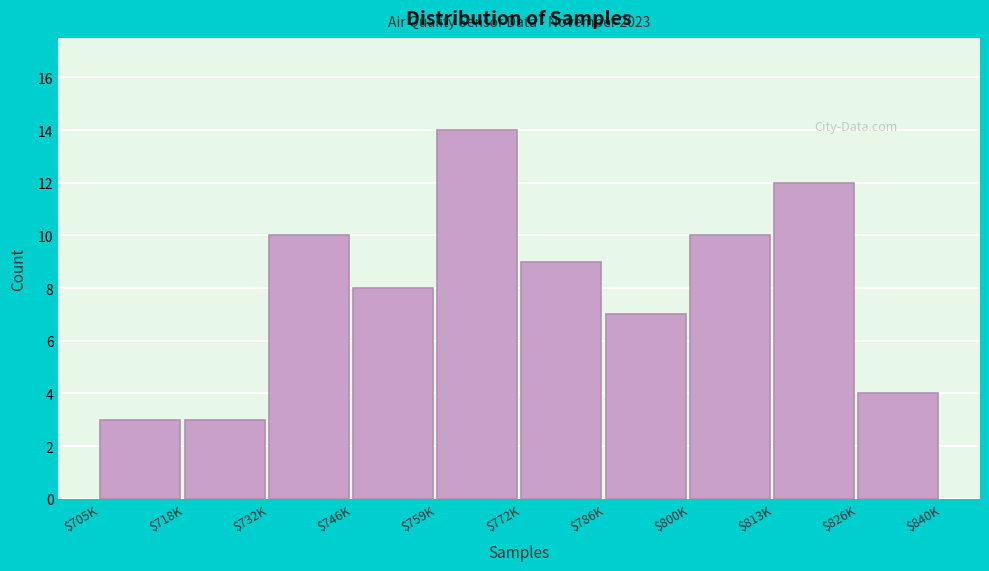

Reading right to left, extract all data points from this chart.

4	12	10	7	9	14	8	10	3	3